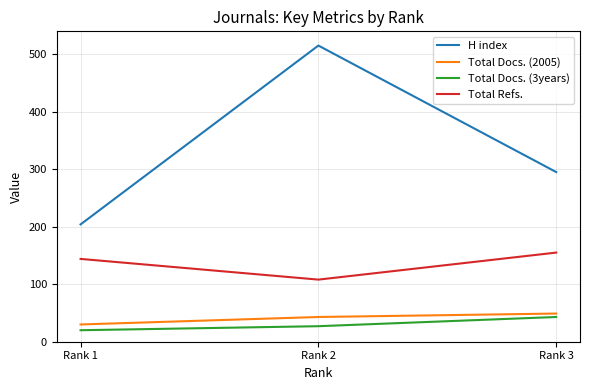

Which series has the largest range (max minus min)?

H index